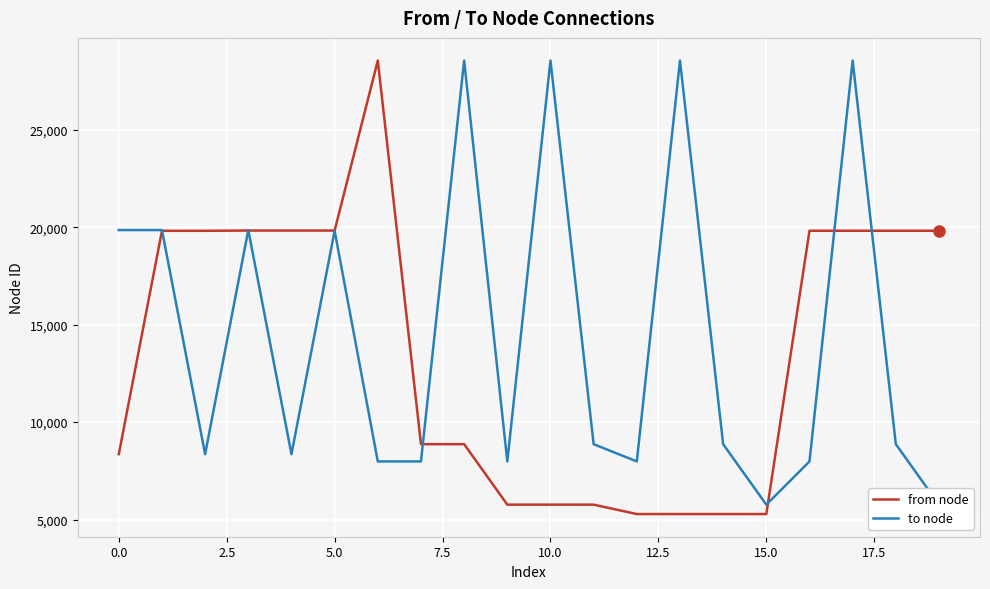

What is the value of the to node point at the 4th from the left?

19858